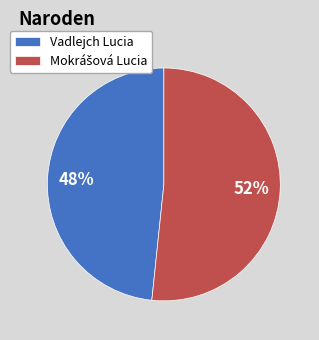

To the nearest percent, what is the average slice percentage?

50%